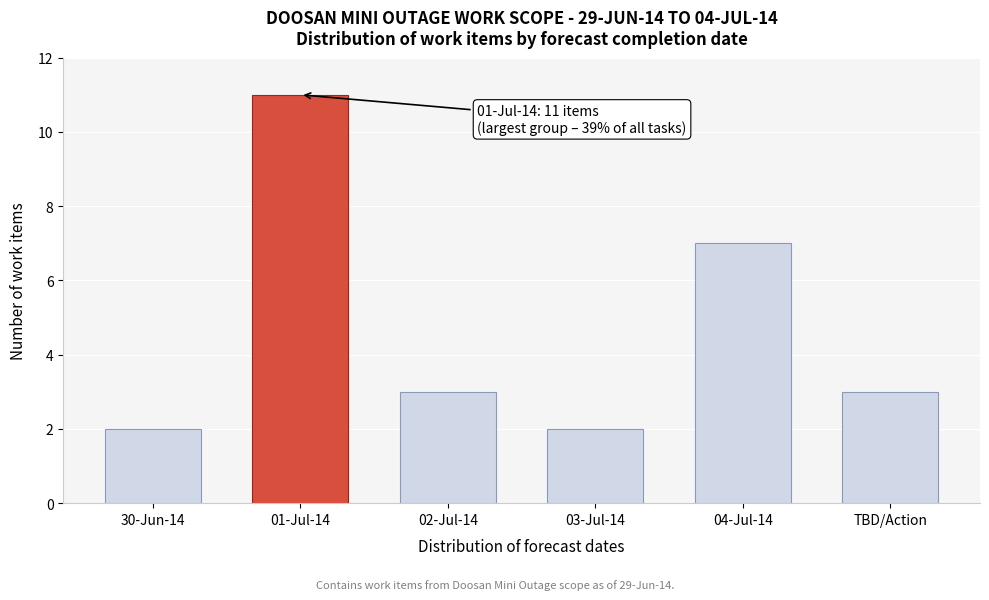

Reading left to right, transcribe all the data shown in this chart.

2	11	3	2	7	3